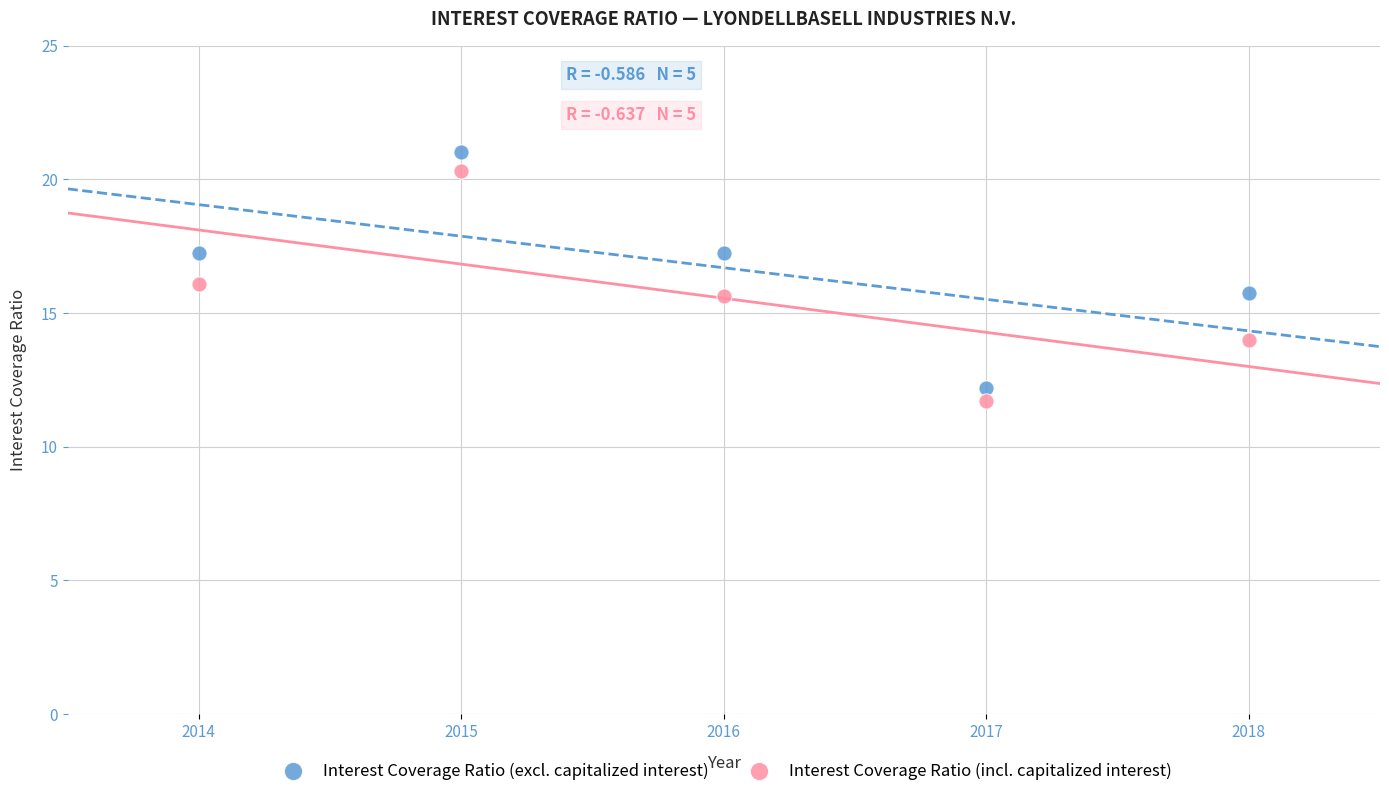

Across all data points, what is the range of Y values (max minus min)?

9.3